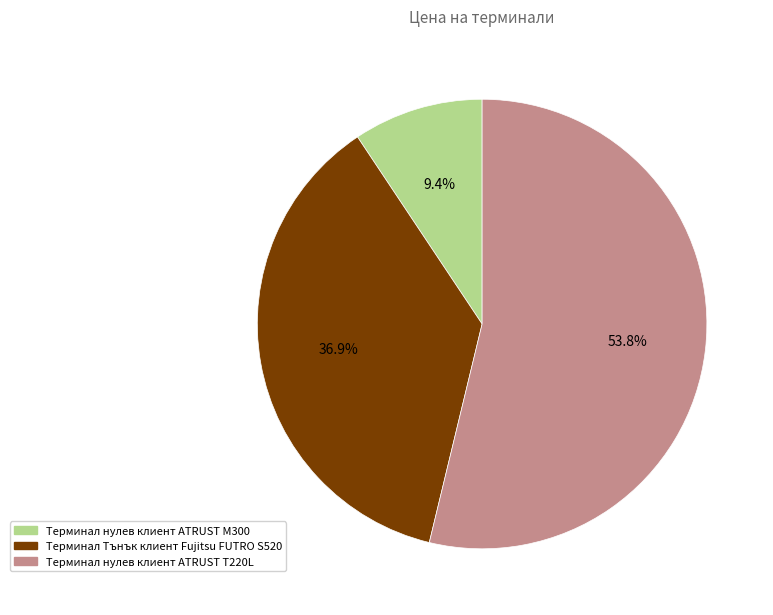

True or false: Терминал нулев клиент ATRUST T220L accounts for 54% of the total.

True